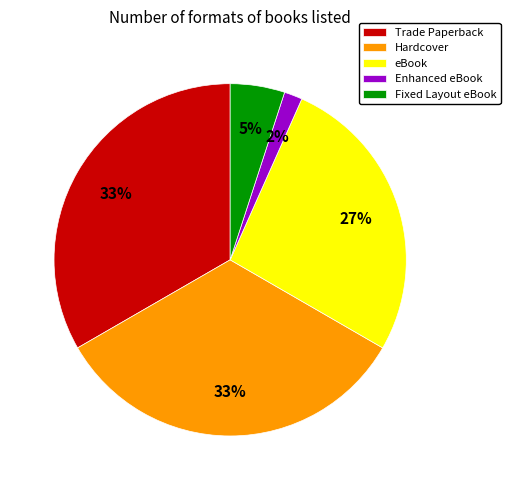

To the nearest percent, what is the average slice percentage?

20%